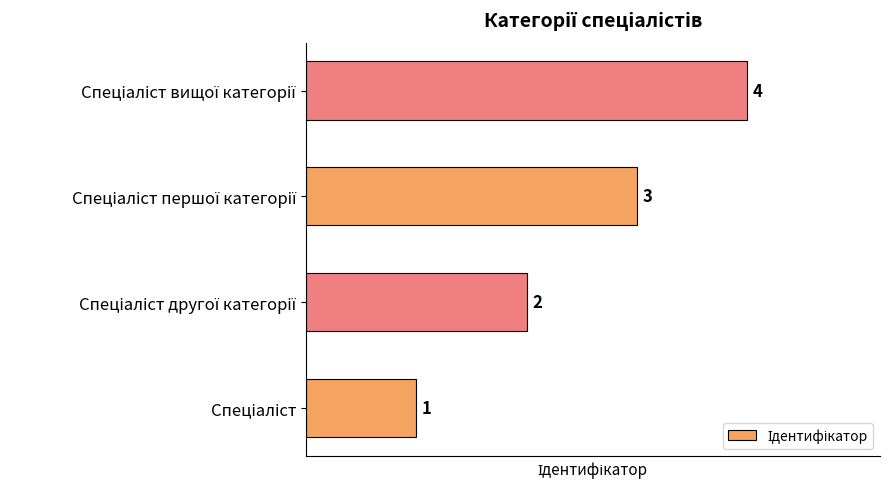

What is the difference between the maximum and minimum values?

3